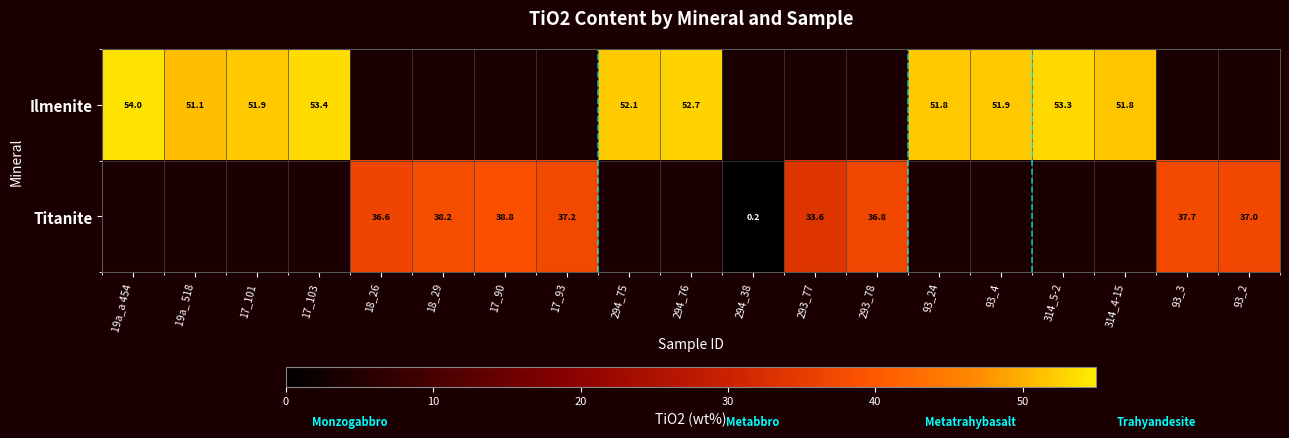

How many categories are shown in the chart?

19